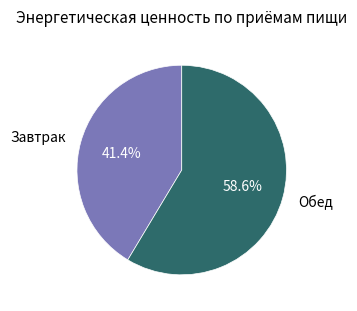

What is the ratio of the value at Завтрак to the value at Обед?

0.7